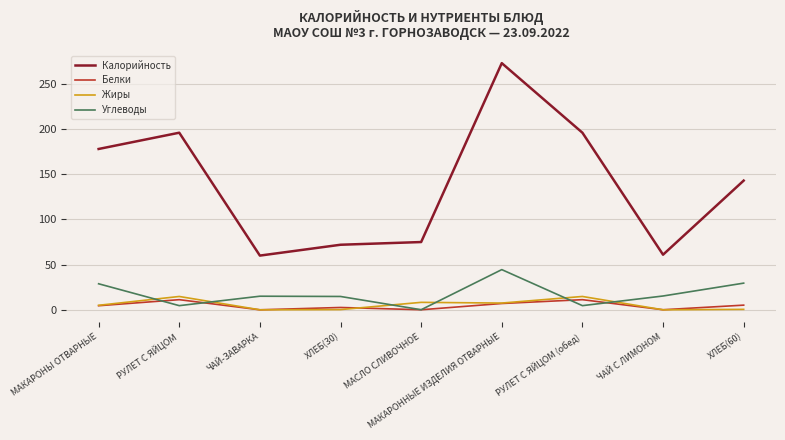

The Углеводы series shows 41.5 at МАКАРОНЫ ОТВАРНЫЕ. True or false?

False